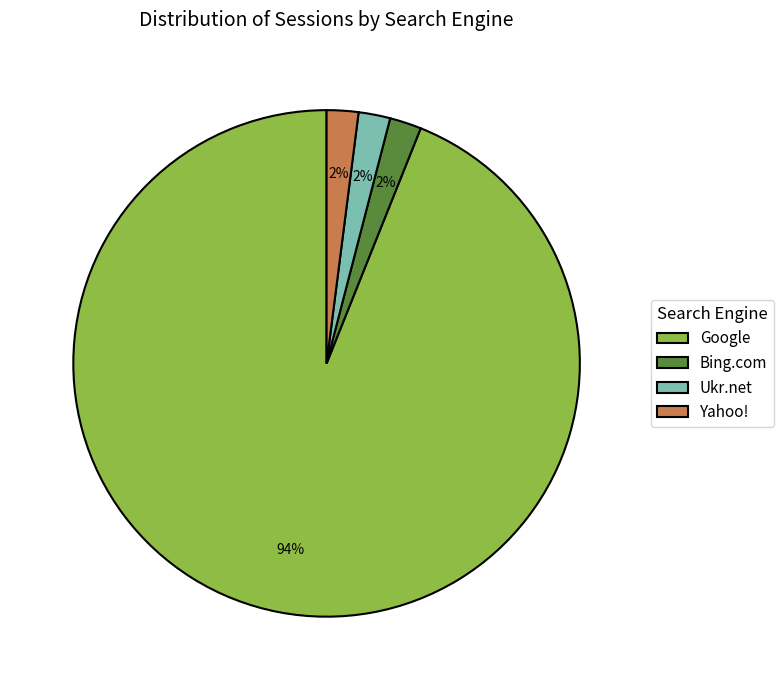

Combined, do Google and Ukr.net account for over 50%?

Yes